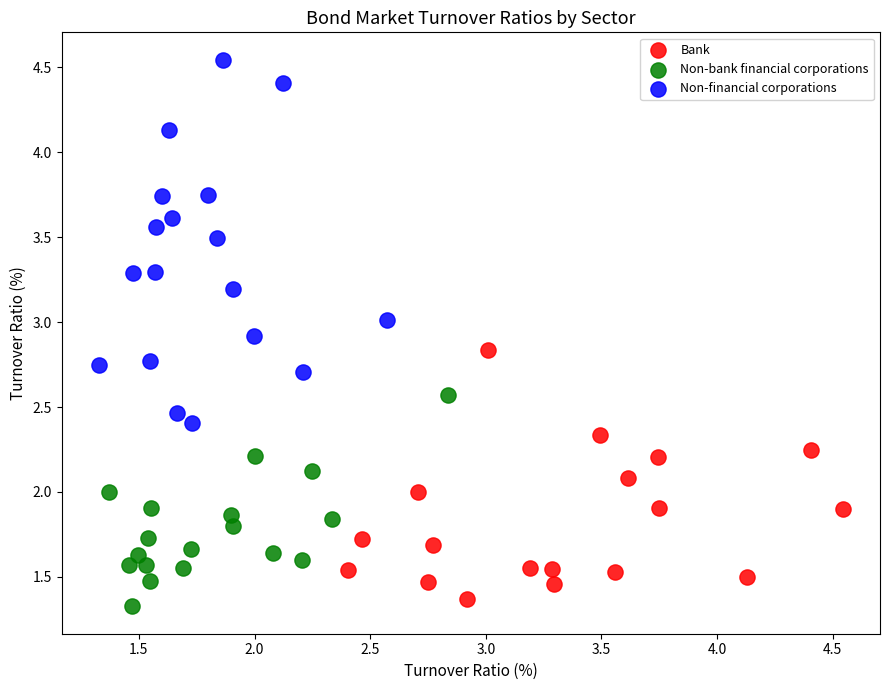

Which series reaches the maximum Y coordinate?

Non-financial corporations